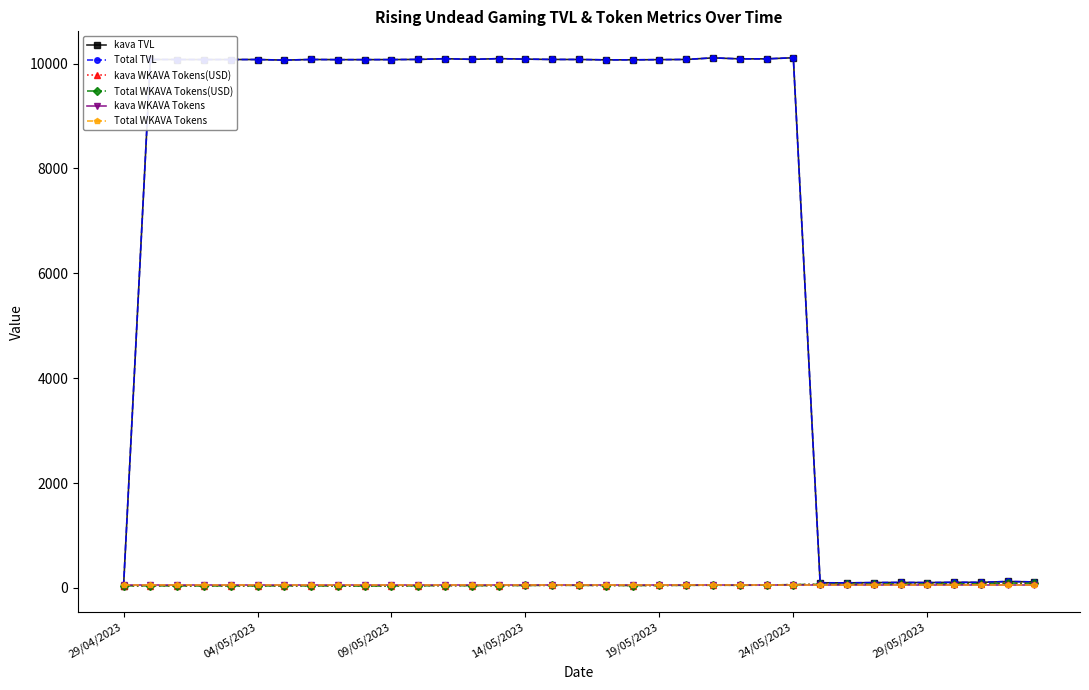

What is the value of the Total TVL point at the 11th from the left?

10076.5